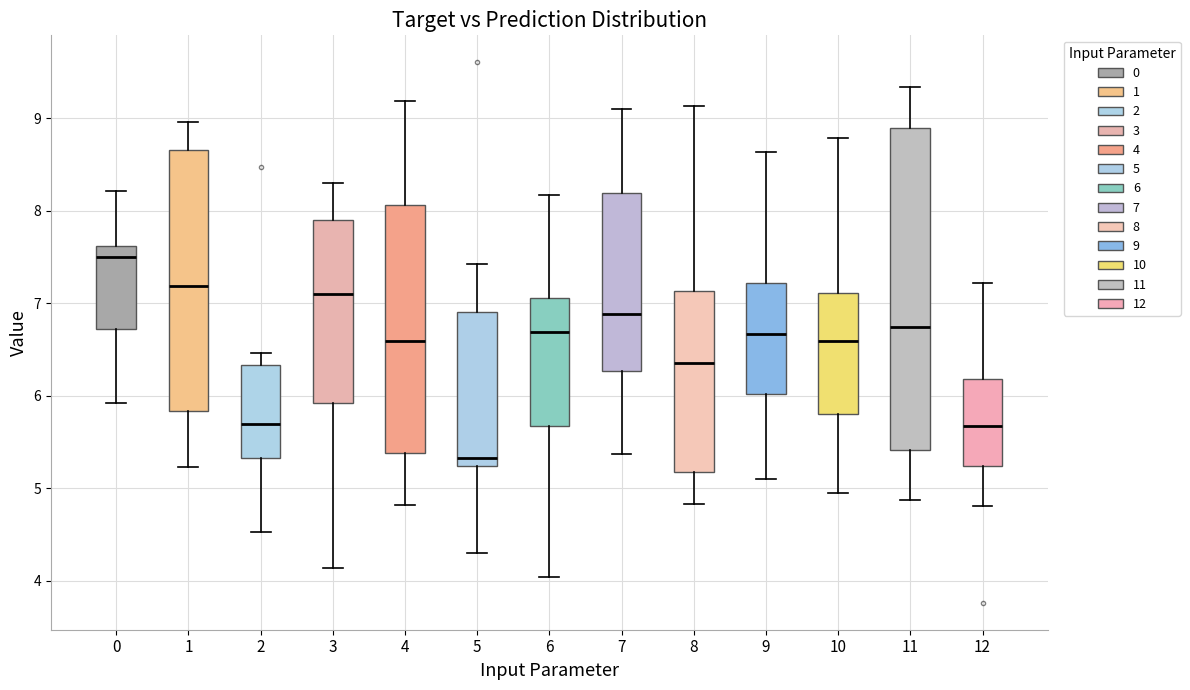

Which box's median line is the highest?

0